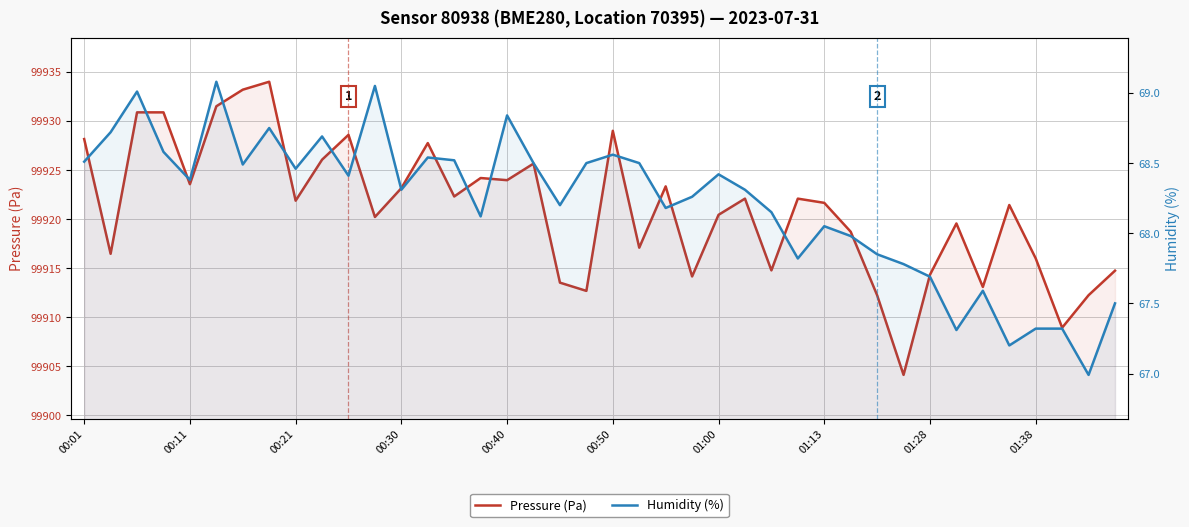

In Pressure (Pa), how many points are higher than both neighbors (excluding endpoints)?

11